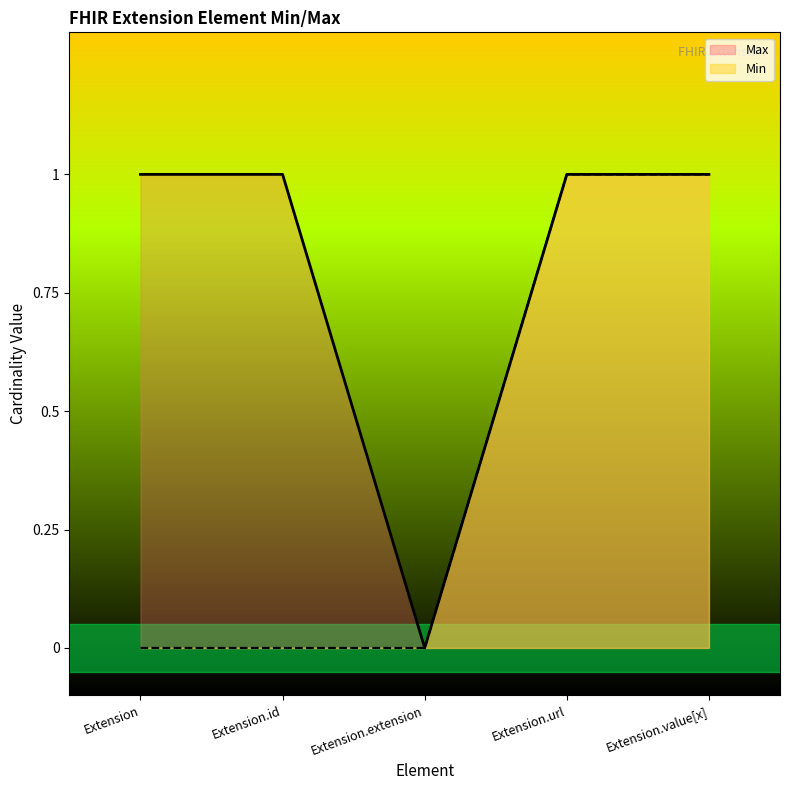

How many values in the Min series exceed 0?

2